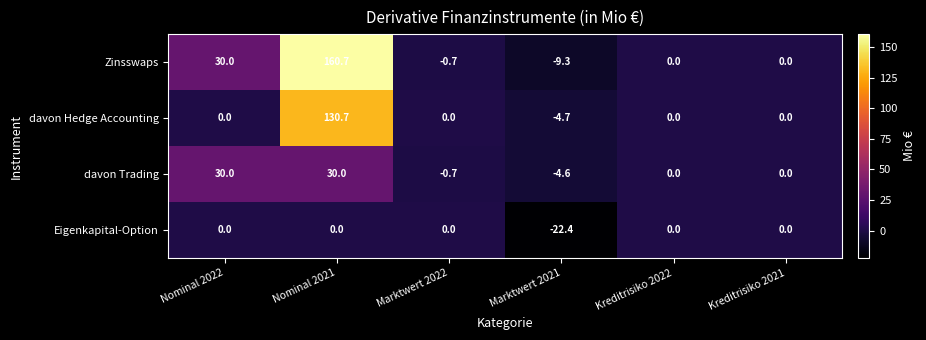

Reading left to right, extract all data points from this chart.

Zinsswaps: 30.0	160.7	-0.7	-9.3	0.0	0.0
davon Hedge Accounting: 0.0	130.7	0.0	-4.7	0.0	0.0
davon Trading: 30.0	30.0	-0.7	-4.6	0.0	0.0
Eigenkapital-Option: 0.0	0.0	0.0	-22.4	0.0	0.0